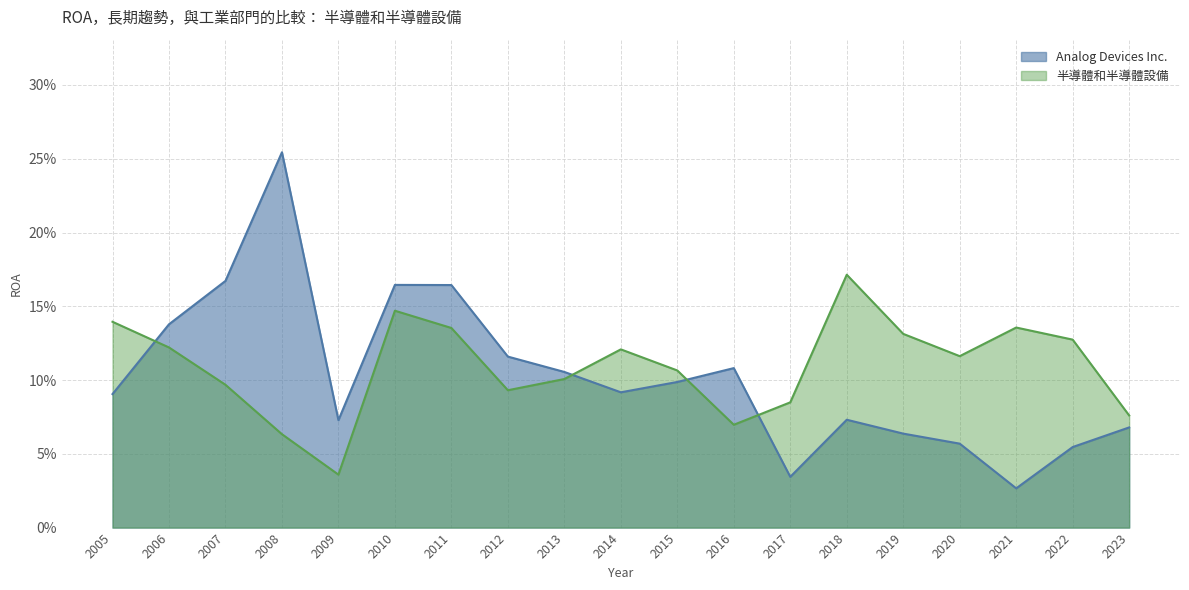

Reading left to right, transcribe all the data shown in this chart.

Analog Devices Inc.: 0.1	0.1	0.2	0.3	0.1	0.2	0.2	0.1	0.1	0.1	0.1	0.1	0.0	0.1	0.1	0.1	0.0	0.1	0.1
半導體和半導體設備: 0.1	0.1	0.1	0.1	0.0	0.1	0.1	0.1	0.1	0.1	0.1	0.1	0.1	0.2	0.1	0.1	0.1	0.1	0.1